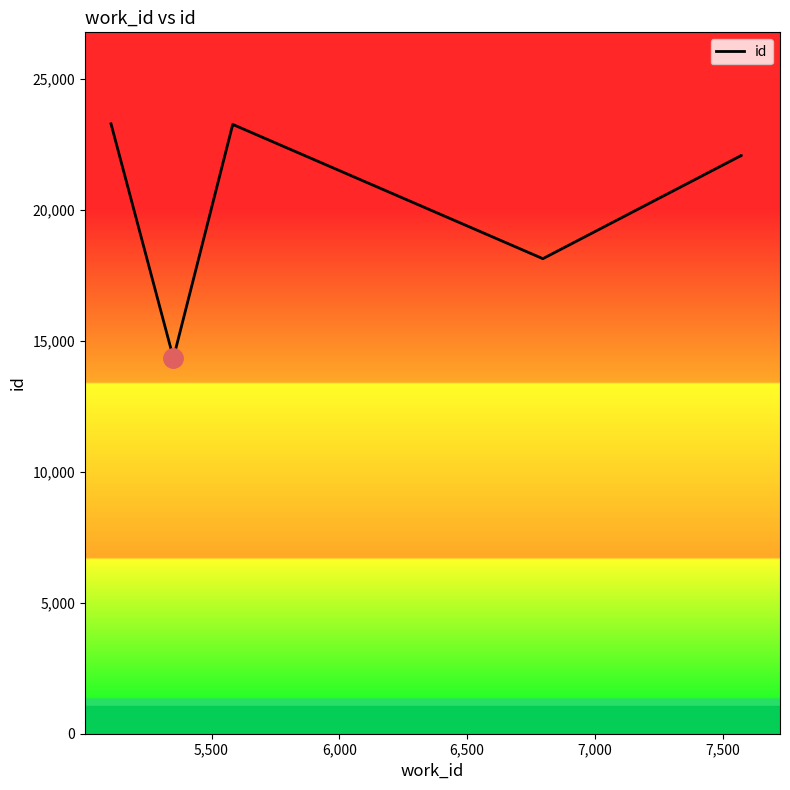

What is the difference between the maximum and minimum values?

8945